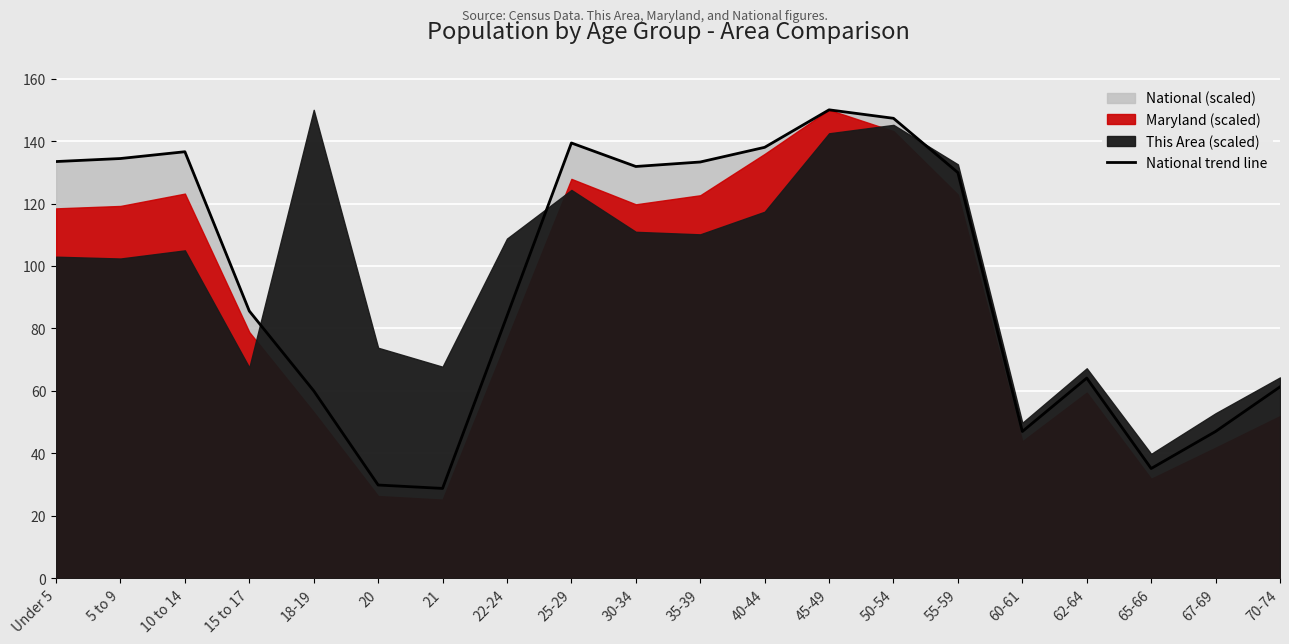

At which category does the data reach its first local peak?

10 to 14